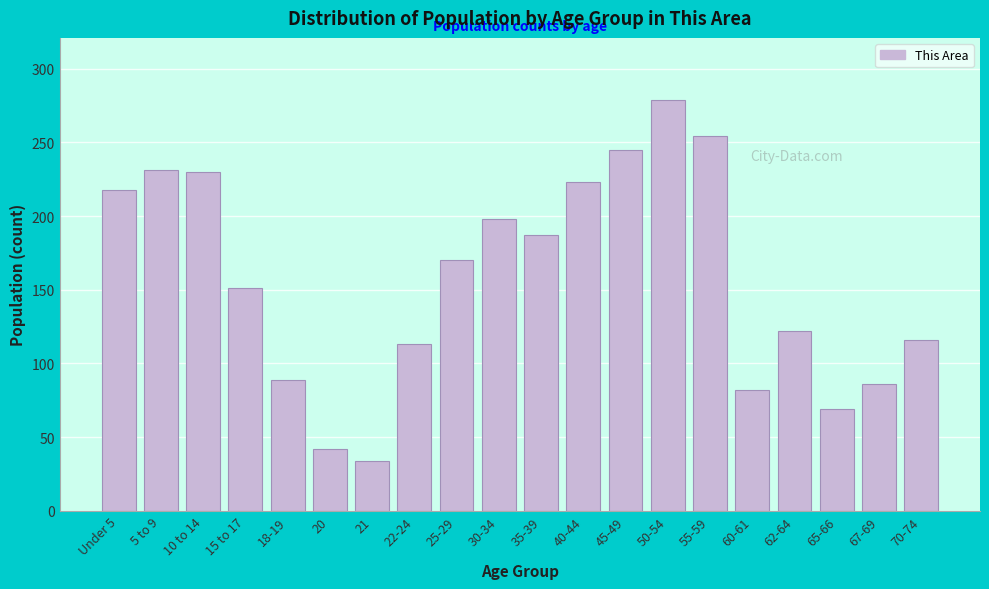

At which label is the value closest to 156?

15 to 17